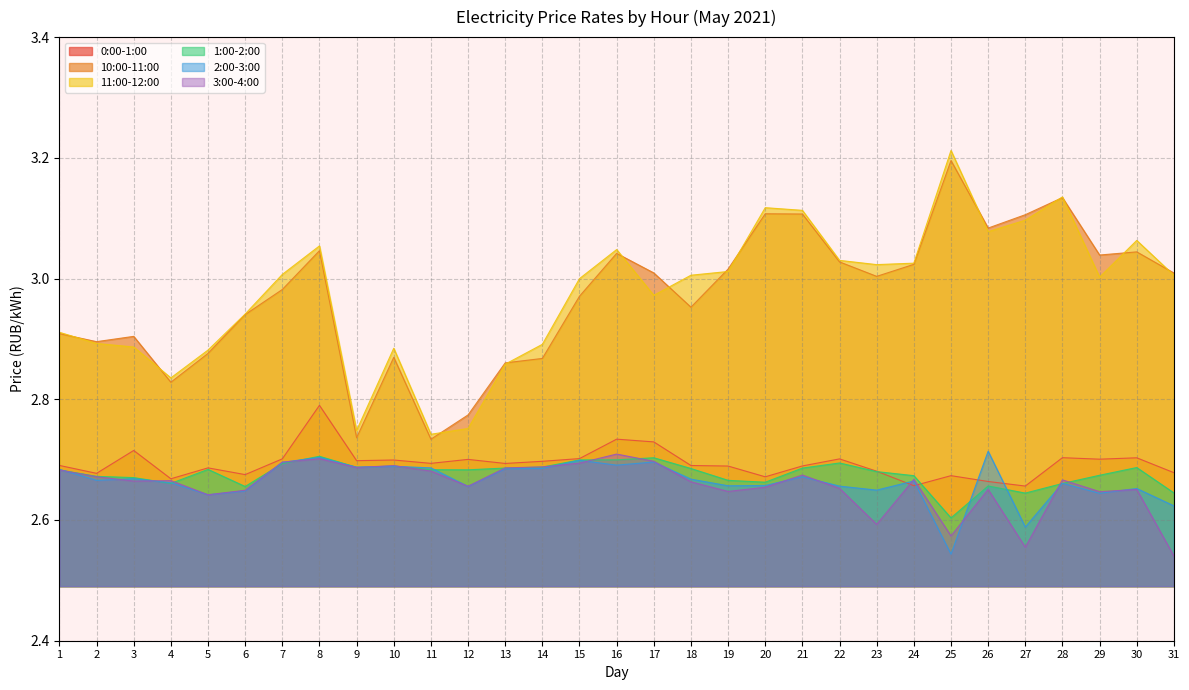

Reading left to right, list all the values displayed in this chart.

0:00-1:00: 1=2.7	2=2.7	3=2.7	4=2.7	5=2.7	6=2.7	7=2.7	8=2.8	9=2.7	10=2.7	11=2.7	12=2.7	13=2.7	14=2.7	15=2.7	16=2.7	17=2.7	18=2.7	19=2.7	20=2.7	21=2.7	22=2.7	23=2.7	24=2.7	25=2.7	26=2.7	27=2.7	28=2.7	29=2.7	30=2.7	31=2.7
10:00-11:00: 1=2.9	2=2.9	3=2.9	4=2.8	5=2.9	6=2.9	7=3.0	8=3.0	9=2.7	10=2.9	11=2.7	12=2.8	13=2.9	14=2.9	15=3.0	16=3.0	17=3.0	18=3.0	19=3.0	20=3.1	21=3.1	22=3.0	23=3.0	24=3.0	25=3.2	26=3.1	27=3.1	28=3.1	29=3.0	30=3.0	31=3.0
11:00-12:00: 1=2.9	2=2.9	3=2.9	4=2.8	5=2.9	6=2.9	7=3.0	8=3.1	9=2.7	10=2.9	11=2.7	12=2.8	13=2.9	14=2.9	15=3.0	16=3.0	17=3.0	18=3.0	19=3.0	20=3.1	21=3.1	22=3.0	23=3.0	24=3.0	25=3.2	26=3.1	27=3.1	28=3.1	29=3.0	30=3.1	31=3.0
1:00-2:00: 1=2.7	2=2.7	3=2.7	4=2.7	5=2.7	6=2.7	7=2.7	8=2.7	9=2.7	10=2.7	11=2.7	12=2.7	13=2.7	14=2.7	15=2.7	16=2.7	17=2.7	18=2.7	19=2.7	20=2.7	21=2.7	22=2.7	23=2.7	24=2.7	25=2.6	26=2.7	27=2.6	28=2.7	29=2.7	30=2.7	31=2.6
2:00-3:00: 1=2.7	2=2.7	3=2.7	4=2.7	5=2.6	6=2.6	7=2.7	8=2.7	9=2.7	10=2.7	11=2.7	12=2.7	13=2.7	14=2.7	15=2.7	16=2.7	17=2.7	18=2.7	19=2.7	20=2.7	21=2.7	22=2.7	23=2.6	24=2.7	25=2.5	26=2.7	27=2.6	28=2.7	29=2.6	30=2.7	31=2.6
3:00-4:00: 1=2.7	2=2.7	3=2.7	4=2.7	5=2.6	6=2.6	7=2.7	8=2.7	9=2.7	10=2.7	11=2.7	12=2.7	13=2.7	14=2.7	15=2.7	16=2.7	17=2.7	18=2.7	19=2.6	20=2.7	21=2.7	22=2.7	23=2.6	24=2.7	25=2.6	26=2.7	27=2.6	28=2.7	29=2.6	30=2.7	31=2.5